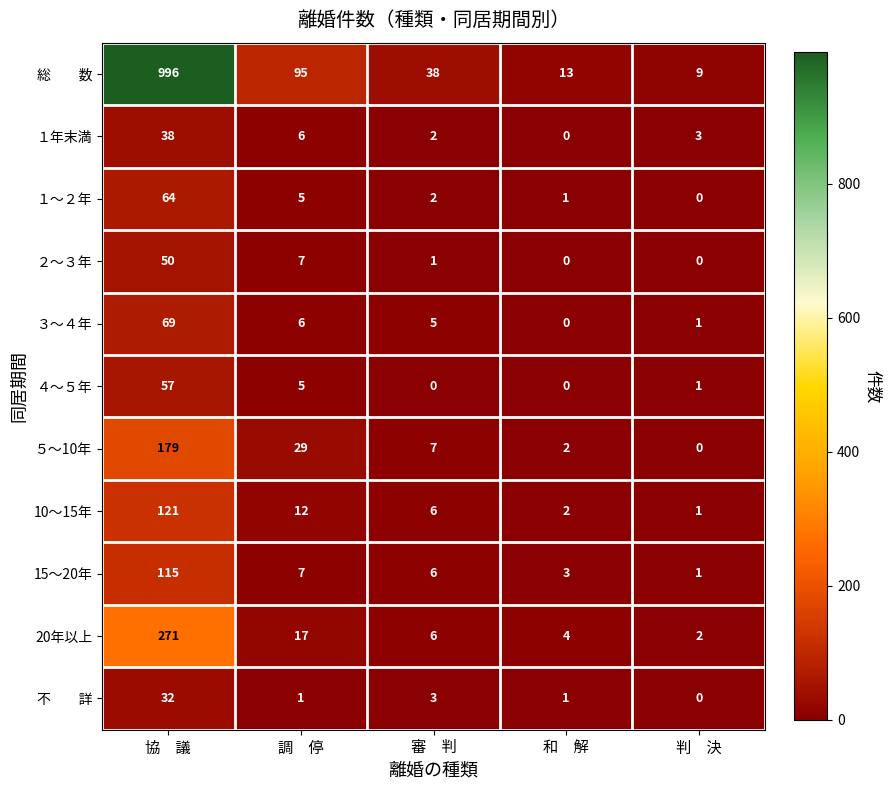

What is the spread (max minus min) of values at 審　判?

38